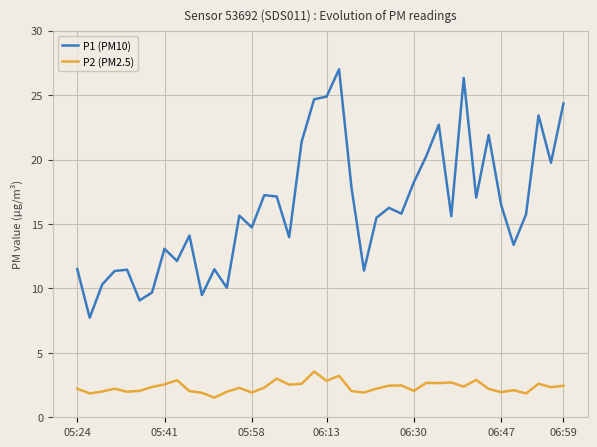

Does the chart have visible grid lines?

Yes